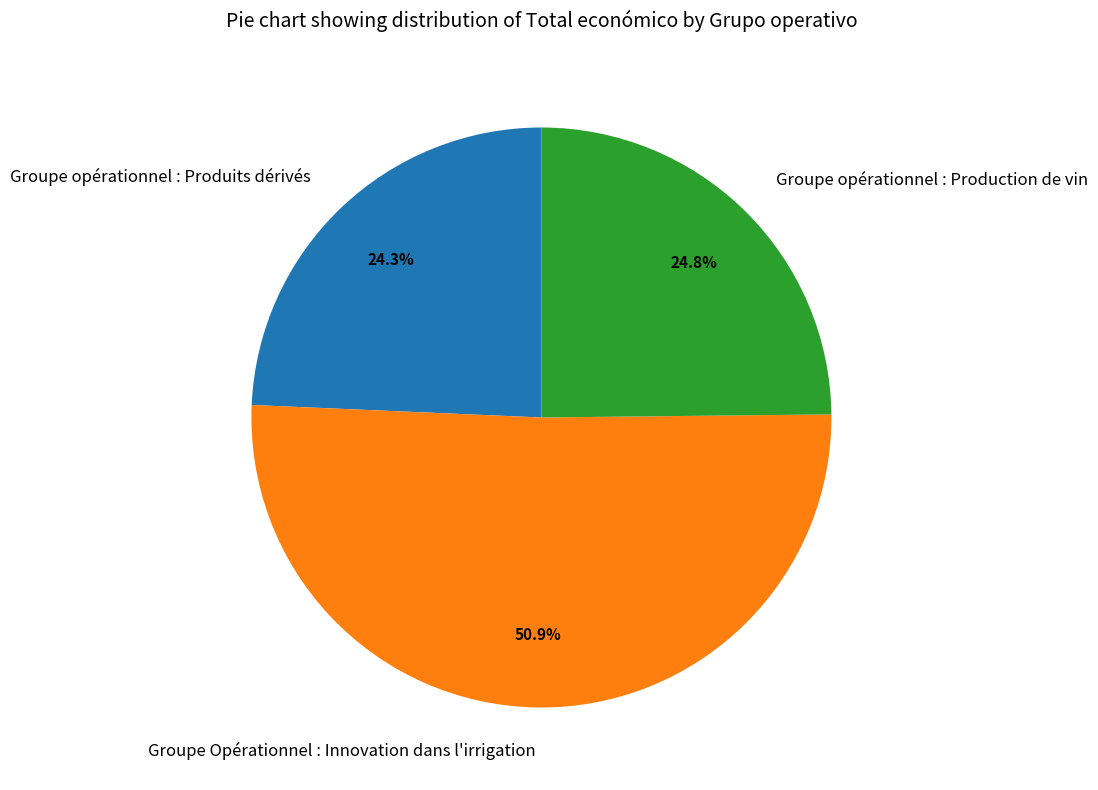

How many segments does this pie chart have?

3